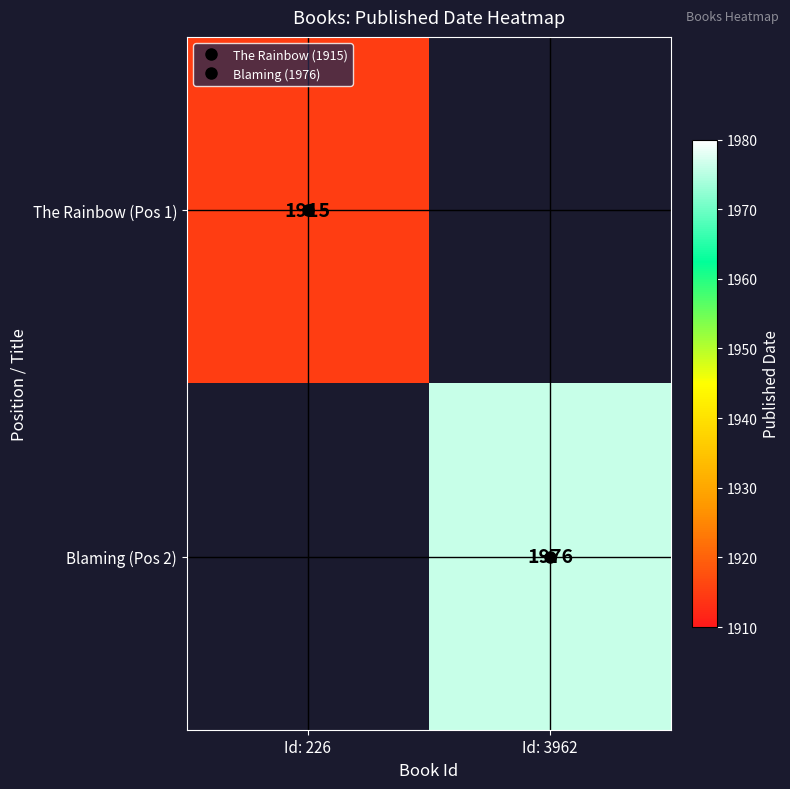

Is the value of Blaming (Pos 2) at Id: 226 greater than the value of The Rainbow (Pos 1) at Id: 3962?

No